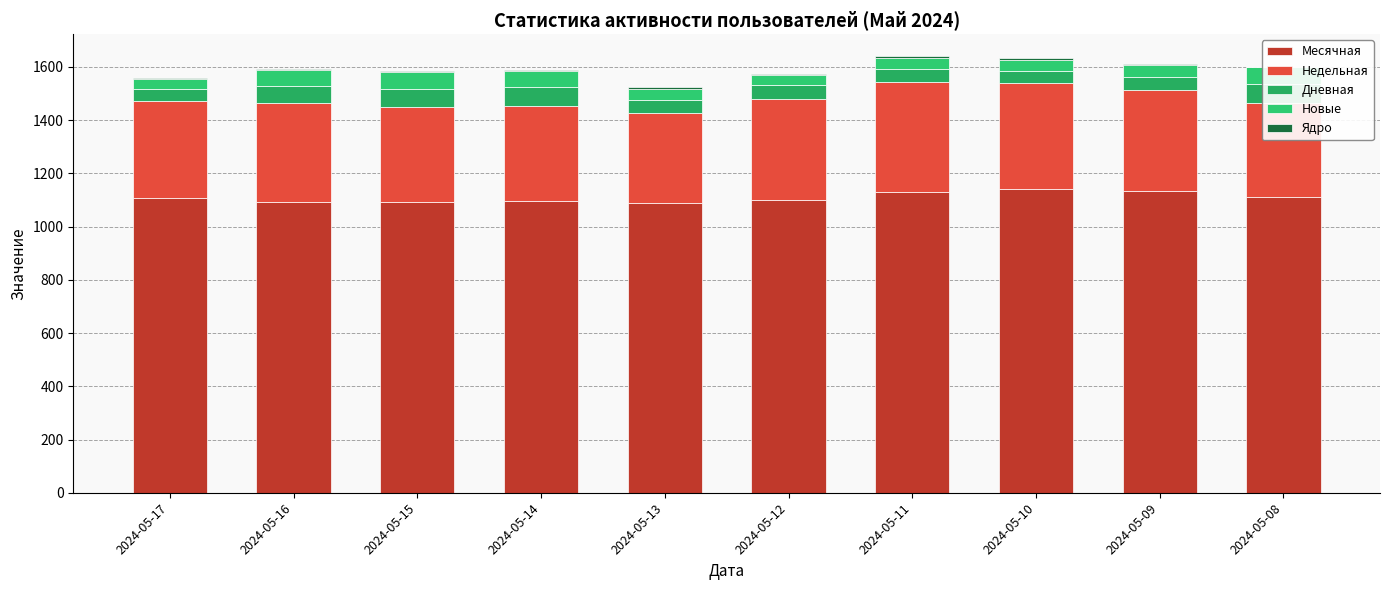

At 2024-05-15, list the series in order from largest to smallest.

Месячная, Недельная, Дневная, Новые, Ядро